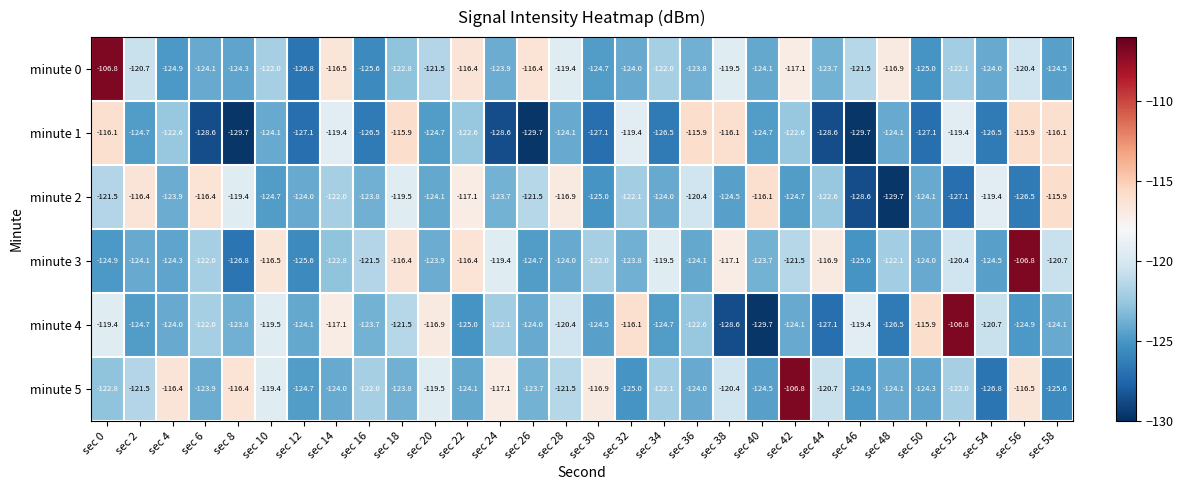

What is the total value across all series at sec 58?

-726.9